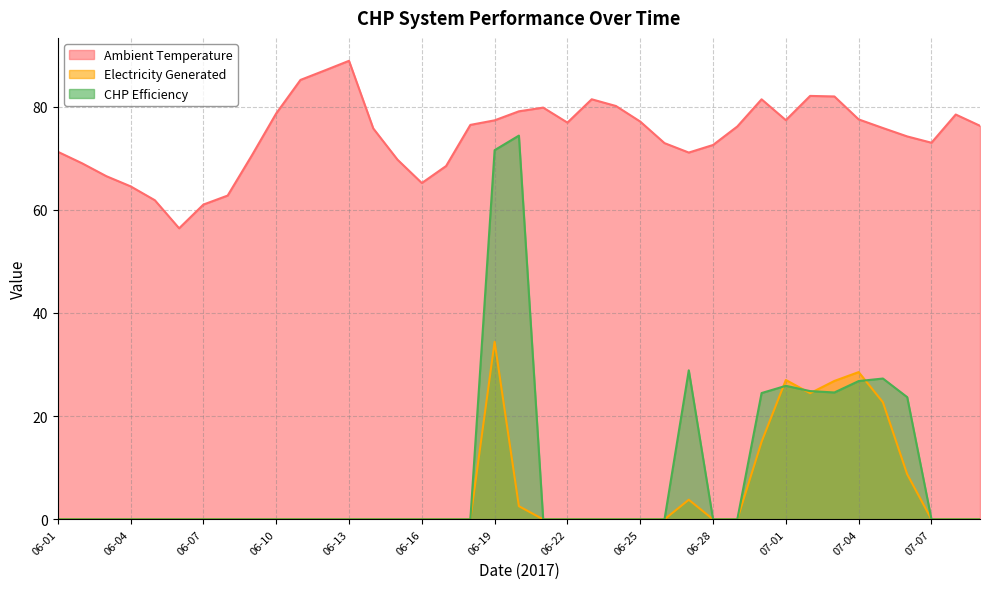

In Ambient Temperature, how many points are higher than both neighbors (excluding endpoints)?

6